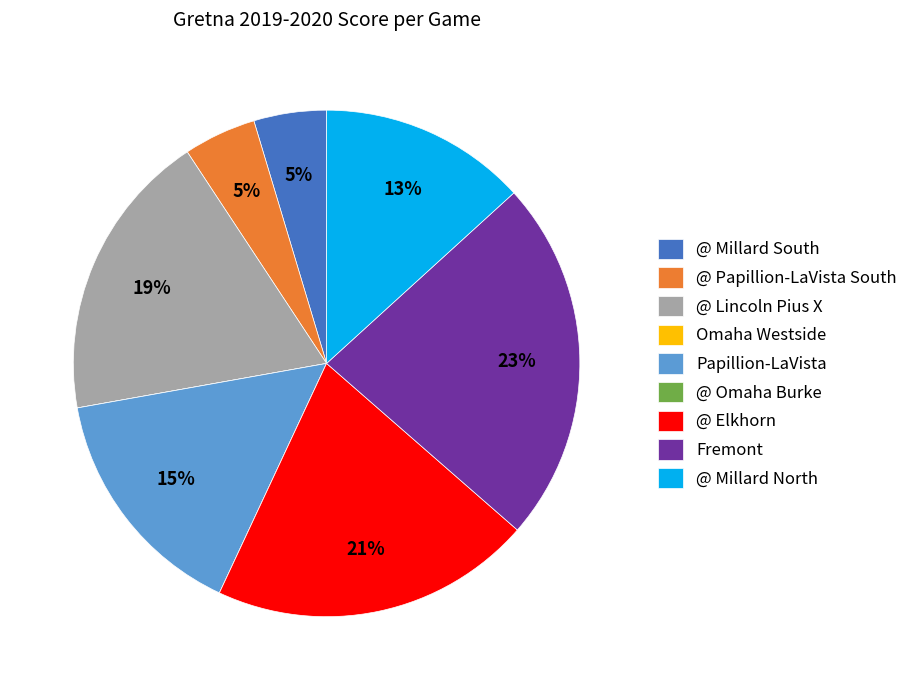

Do @ Millard South and Papillion-LaVista together represent more than half of the pie?

No